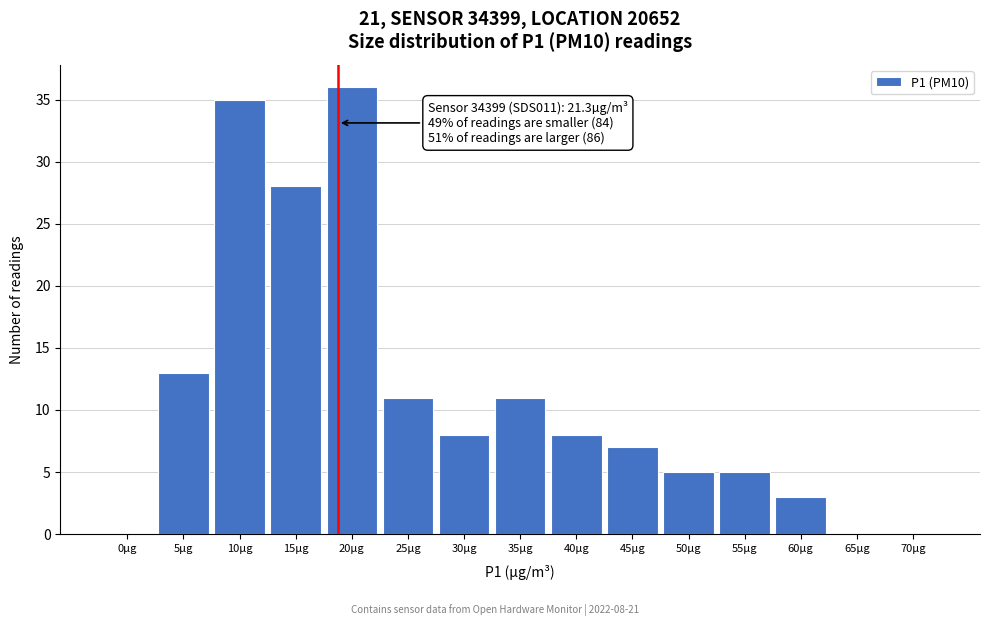

Reading right to left, extract all data points from this chart.

70µg=0	65µg=0	60µg=3	55µg=5	50µg=5	45µg=7	40µg=8	35µg=11	30µg=8	25µg=11	20µg=36	15µg=28	10µg=35	5µg=13	0µg=0